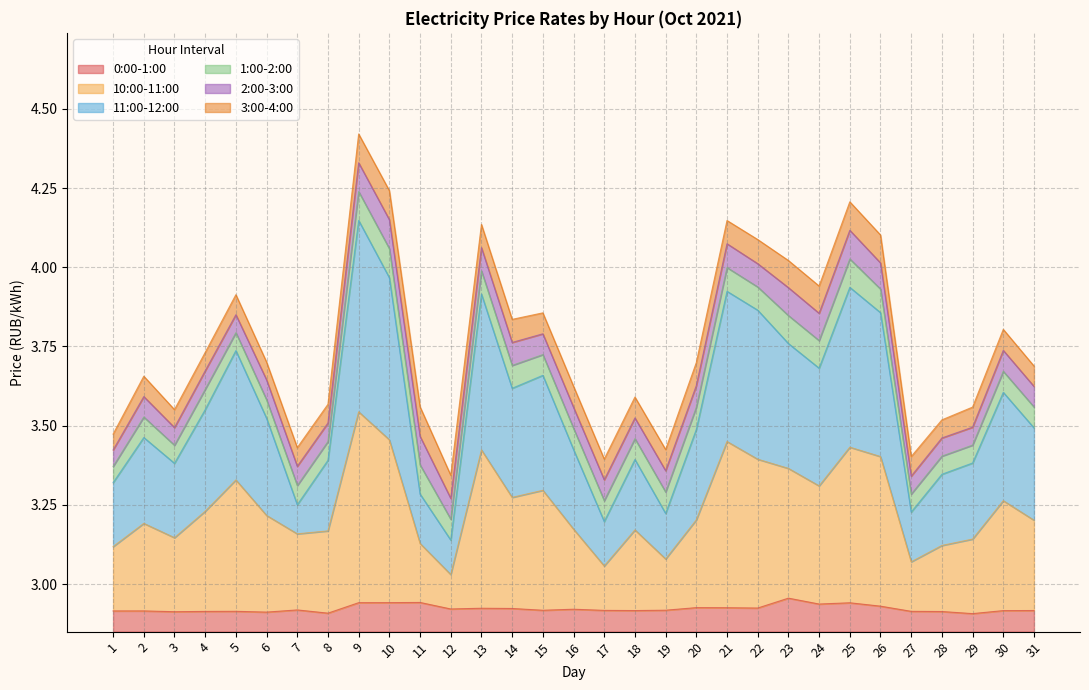

What is the total value across all series at 24?

1.1